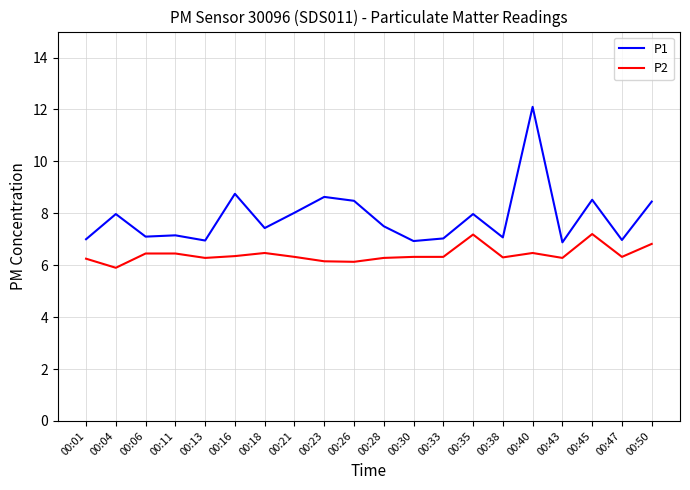

True or false: P2 and P1 cross at least once.

False